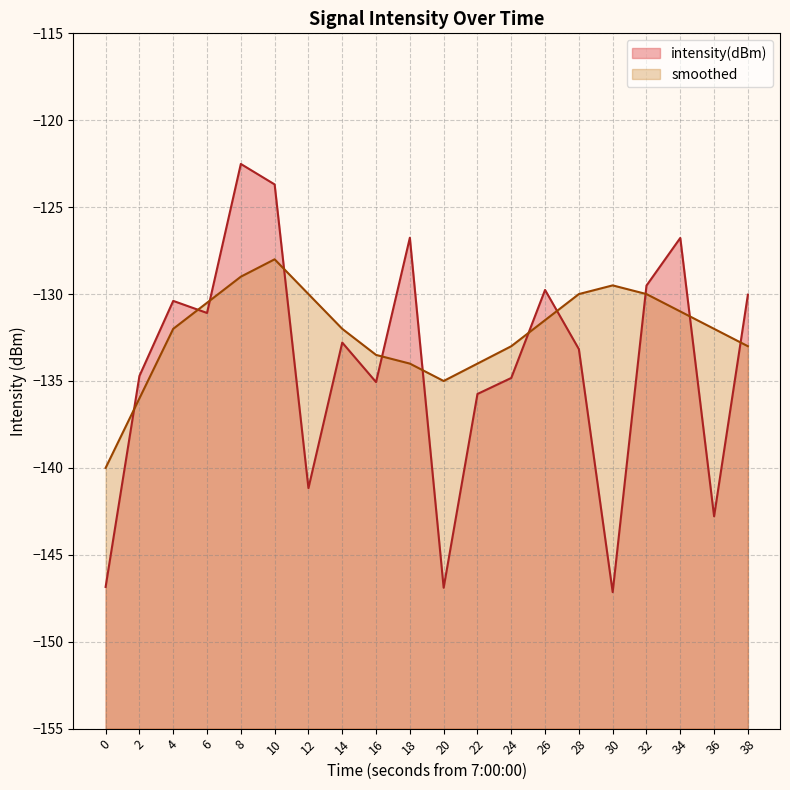

What are all the series names shown in the legend?

intensity(dBm), smoothed